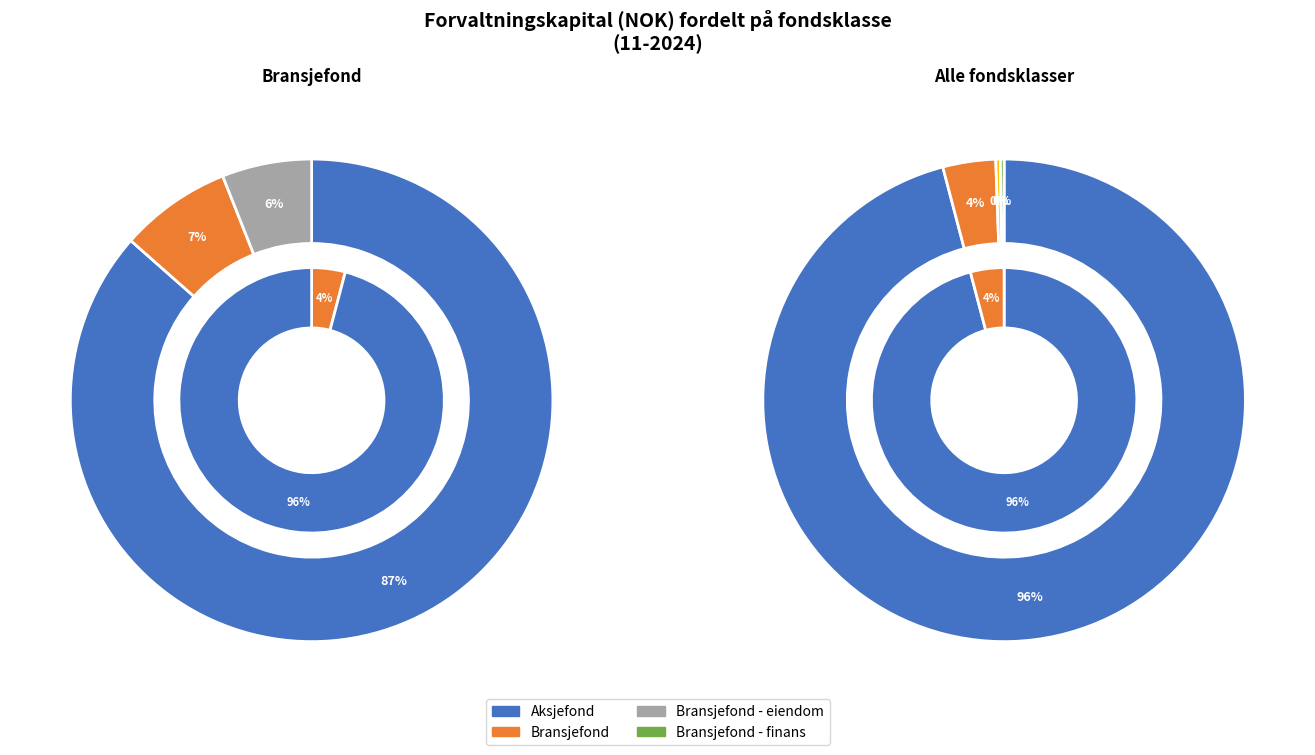

Count the number of slices in the pie.

4